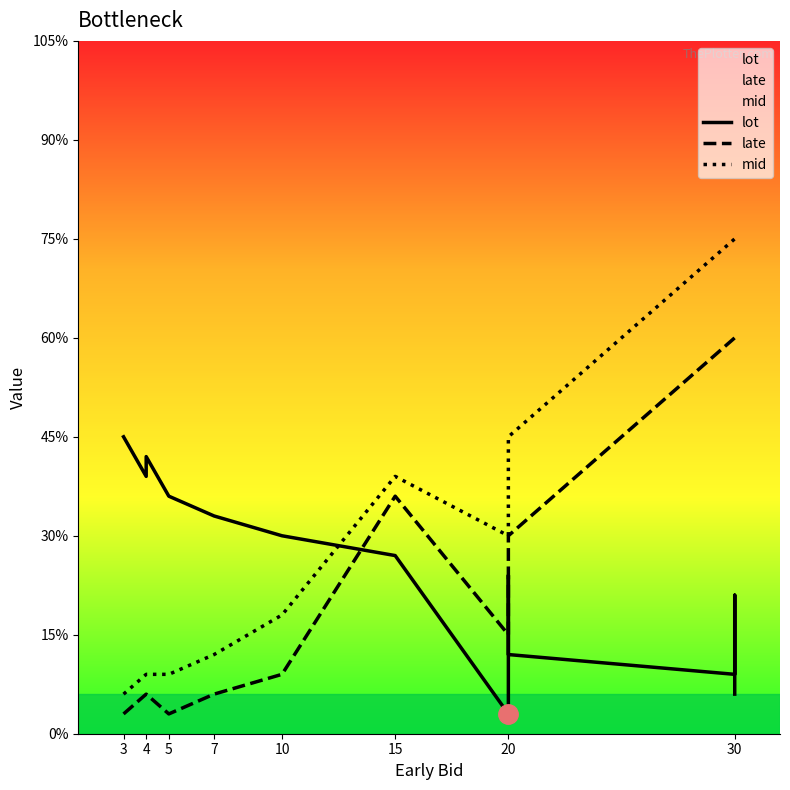

How many lines are shown in the chart?

3